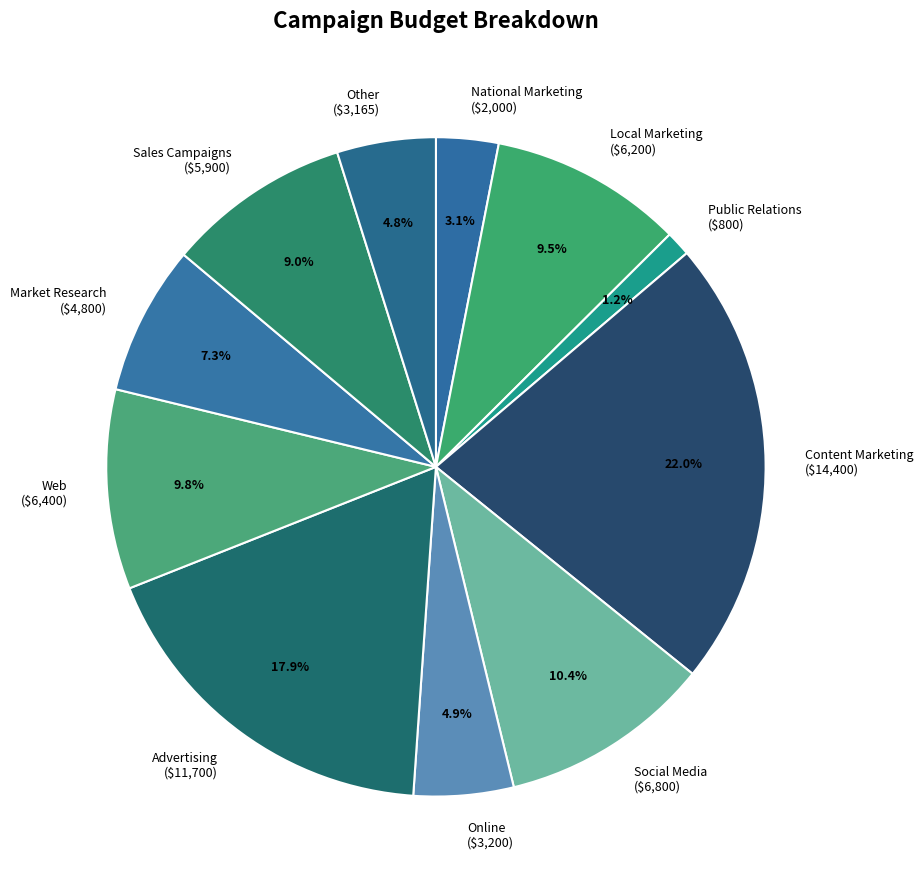

Is it true that Advertising is 27% of the pie?

False